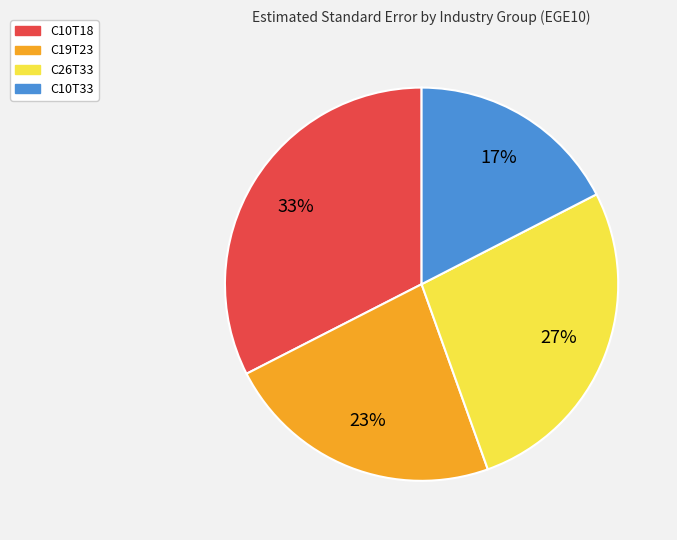

Count the number of slices in the pie.

4